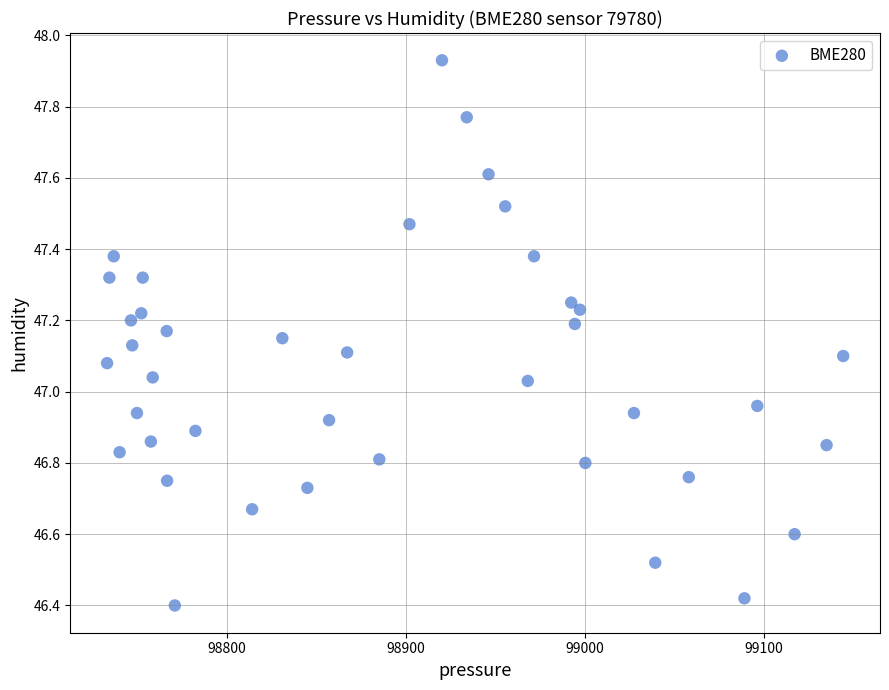

What is the range of Y values (max minus min)?

1.5